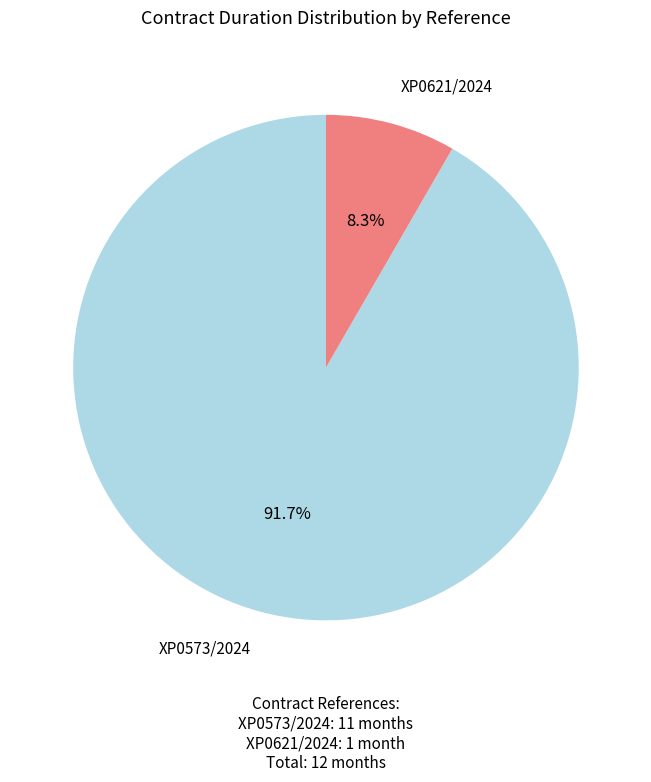

Is there a majority slice in this chart?

Yes